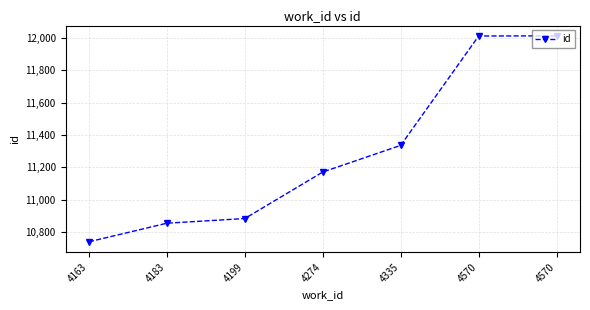

What is the value of the 3rd point from the left?

10883